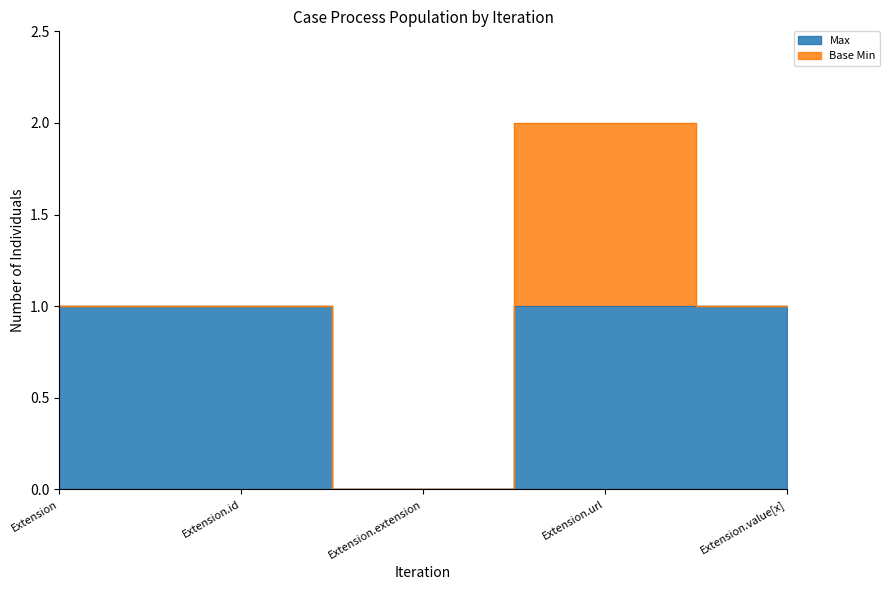

Rank the categories by value from highest to lowest.

Extension, Extension.id, Extension.url, Extension.value[x], Extension.extension